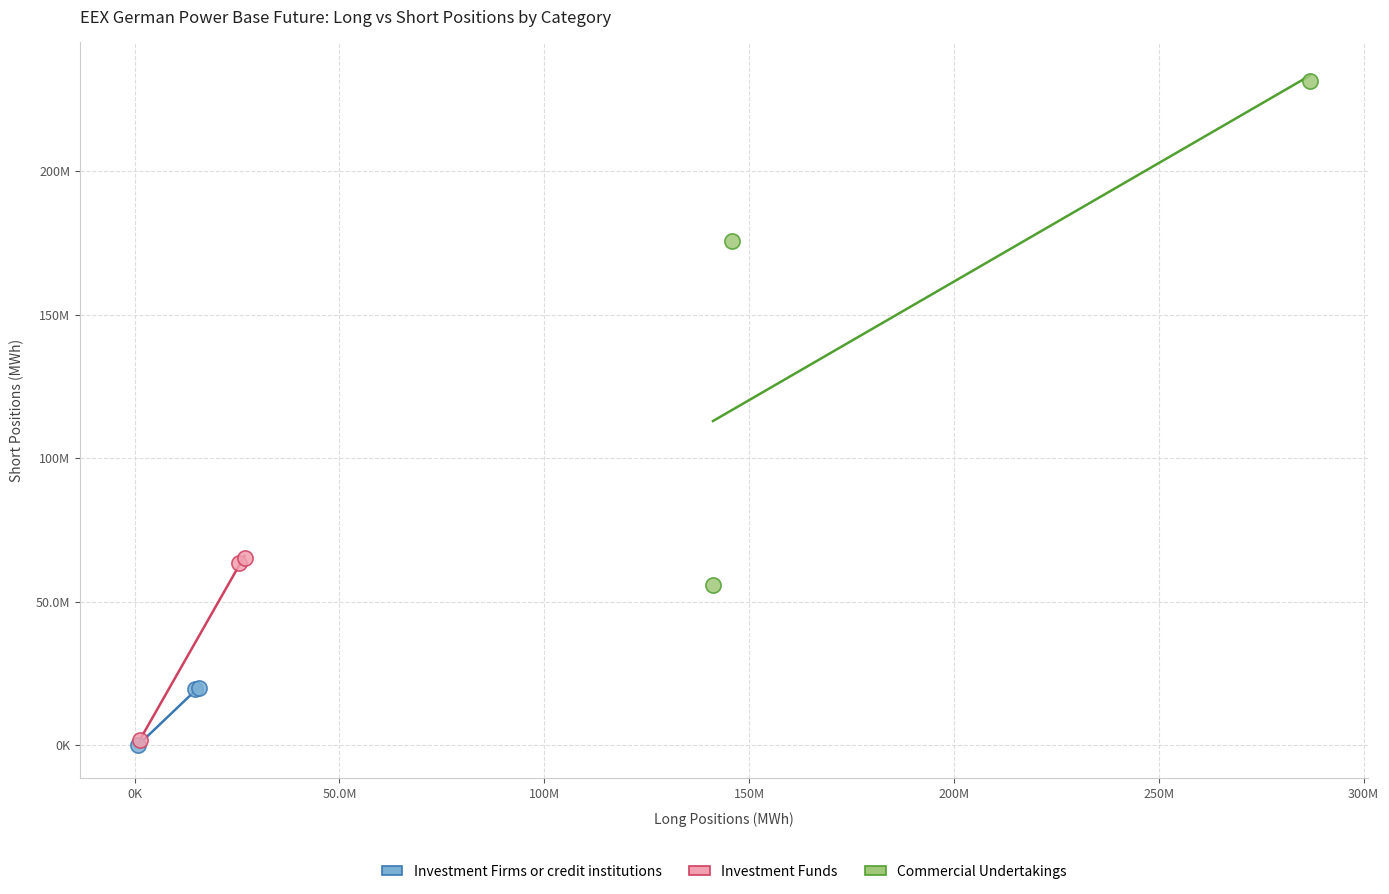

What are all the series names shown in the legend?

Investment Firms or credit institutions, Investment Funds, Commercial Undertakings